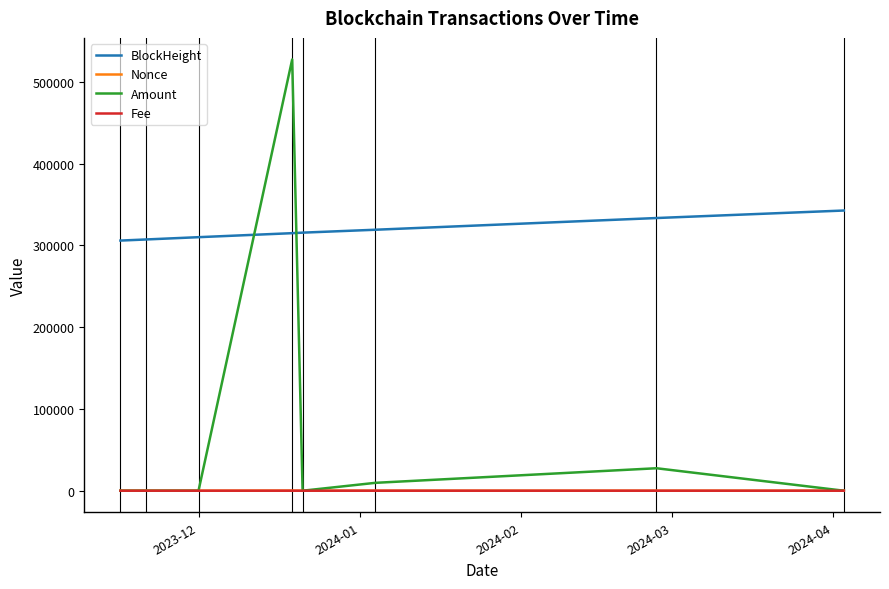

Which series has the largest range (max minus min)?

Amount